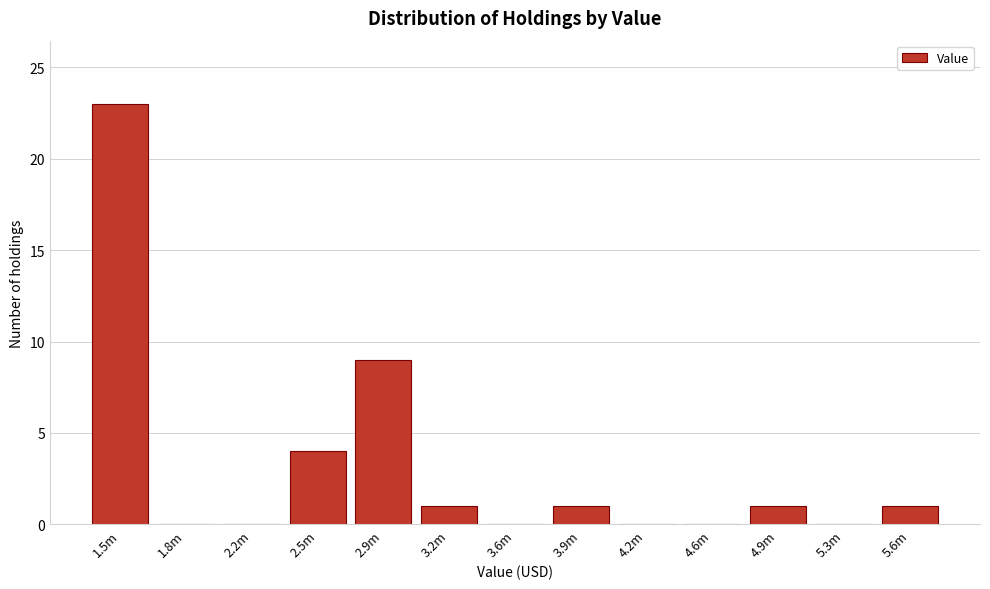

Reading left to right, what are all the values shown in this chart?

1.5m=23	1.8m=0	2.2m=0	2.5m=4	2.9m=9	3.2m=1	3.6m=0	3.9m=1	4.2m=0	4.6m=0	4.9m=1	5.3m=0	5.6m=1